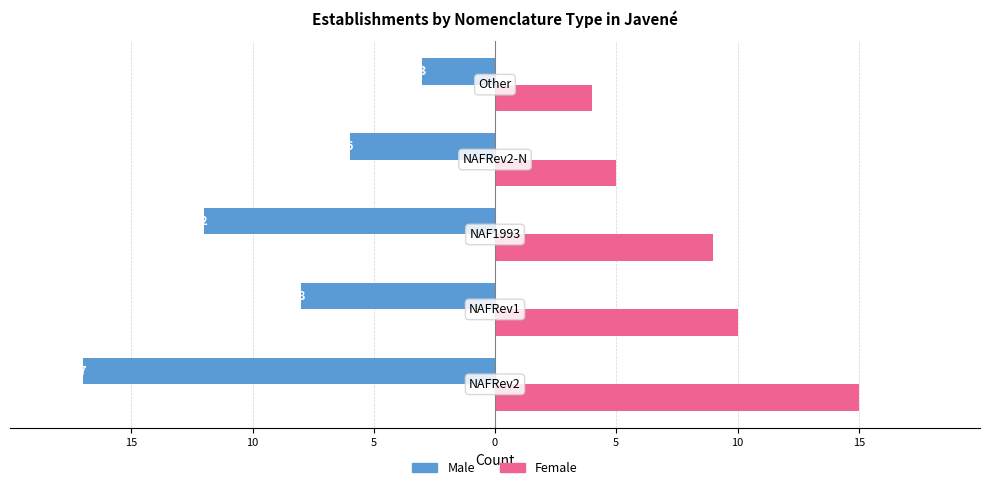

What are all the series names shown in the legend?

Male, Female